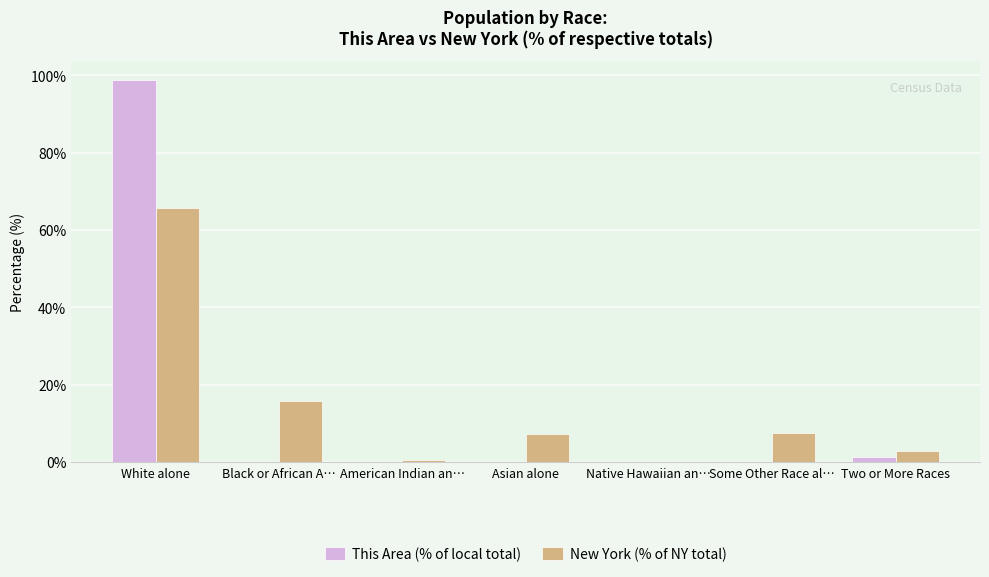

How many groups of bars are there?

7